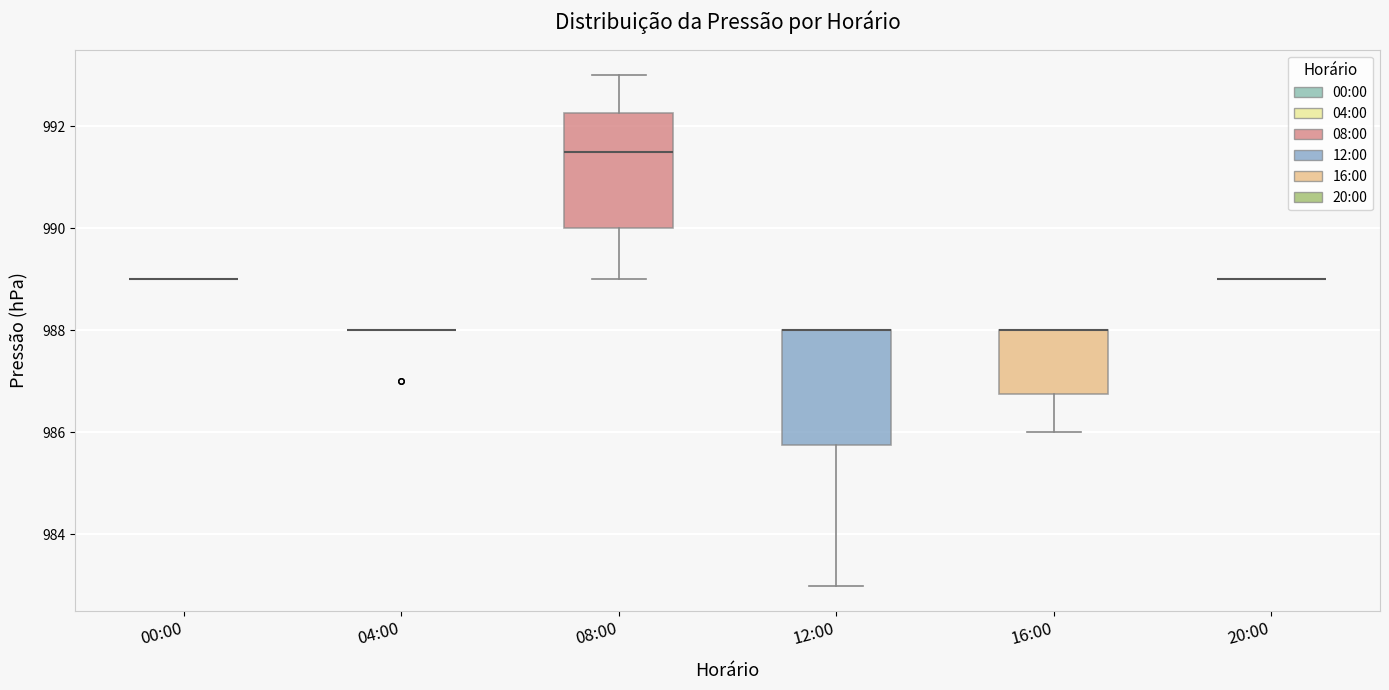

Reading left to right, transcribe this box plot: for each box, give where its median line is, the range the box spans, and where its two whiskers end, as read against the y-axis. The values are not printed on the chart, so give them approximately, as read against the axis.

00:00: box collapsed to a line at 989.0, whiskers 989.0 to 989.0
04:00: box collapsed to a line at 988.0, whiskers 988.0 to 988.0
08:00: median 991.6, box 990.0 to 992.2, whiskers 989.0 to 993.0
12:00: median 988.0 (drawn on the box's upper edge), box 985.8 to 988.0, whiskers 983.0 to 988.0
16:00: median 988.0 (drawn on the box's upper edge), box 986.8 to 988.0, whiskers 986.0 to 988.0
20:00: box collapsed to a line at 989.0, whiskers 989.0 to 989.0